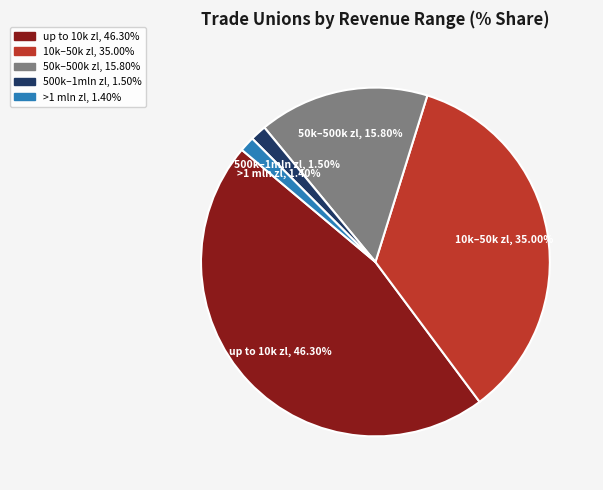

Is the sum of up to 10k zl and 10k–50k zl greater than half?

Yes